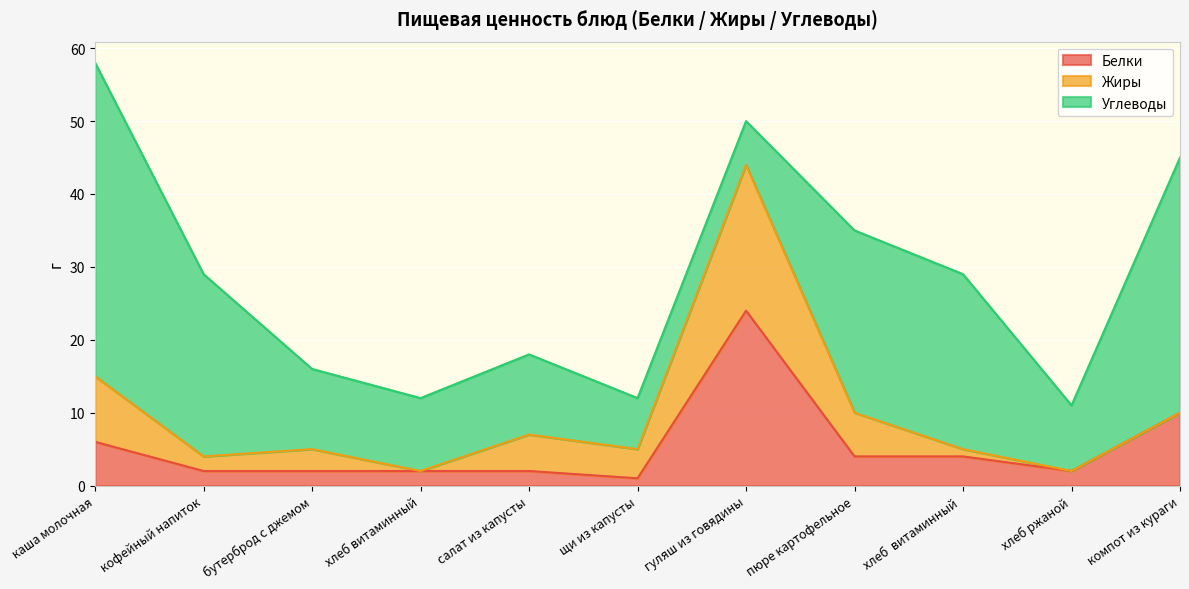

What is the sum of the Жиры values at щи из капусты and компот из кураги?

4